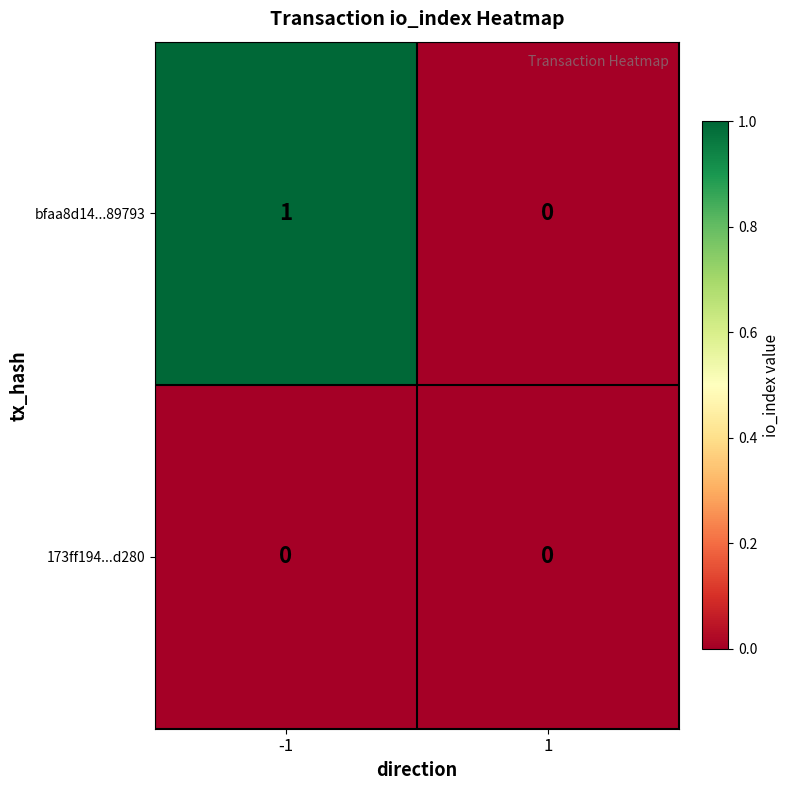

List the series in order of their overall mean, lowest first.

173ff194...d280, bfaa8d14...89793